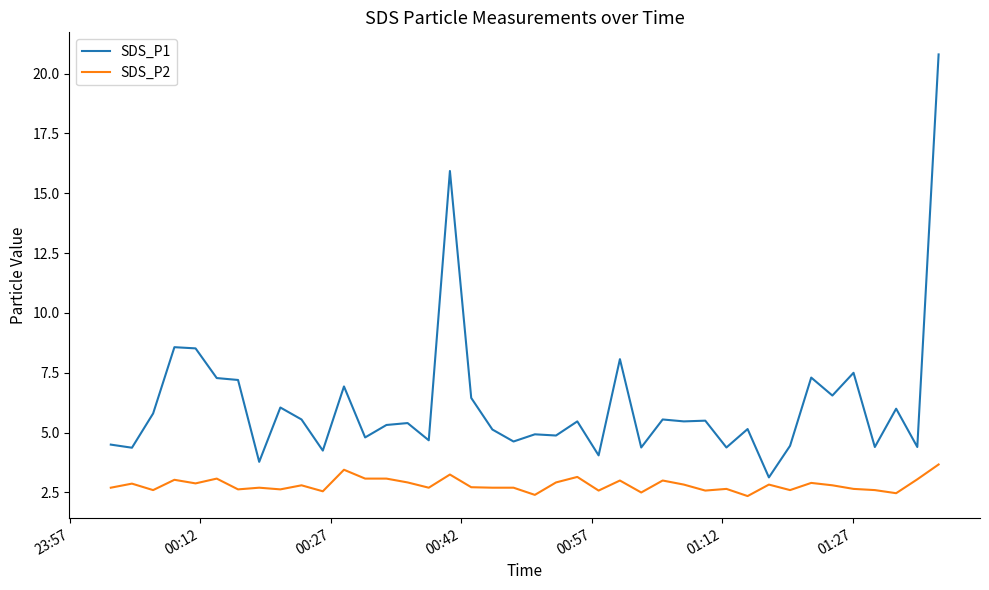

Which series has the largest total across all categories?

SDS_P1